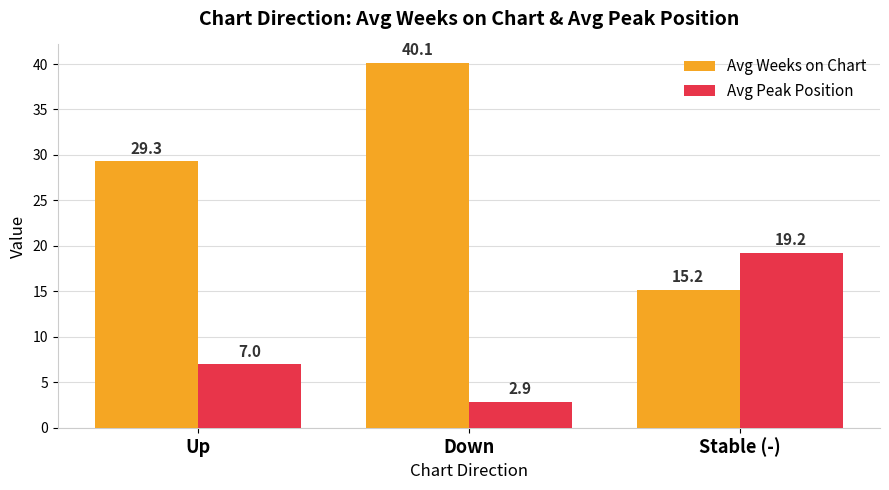

True or false: Avg Peak Position has a value of 19.2 at Stable (-).

True